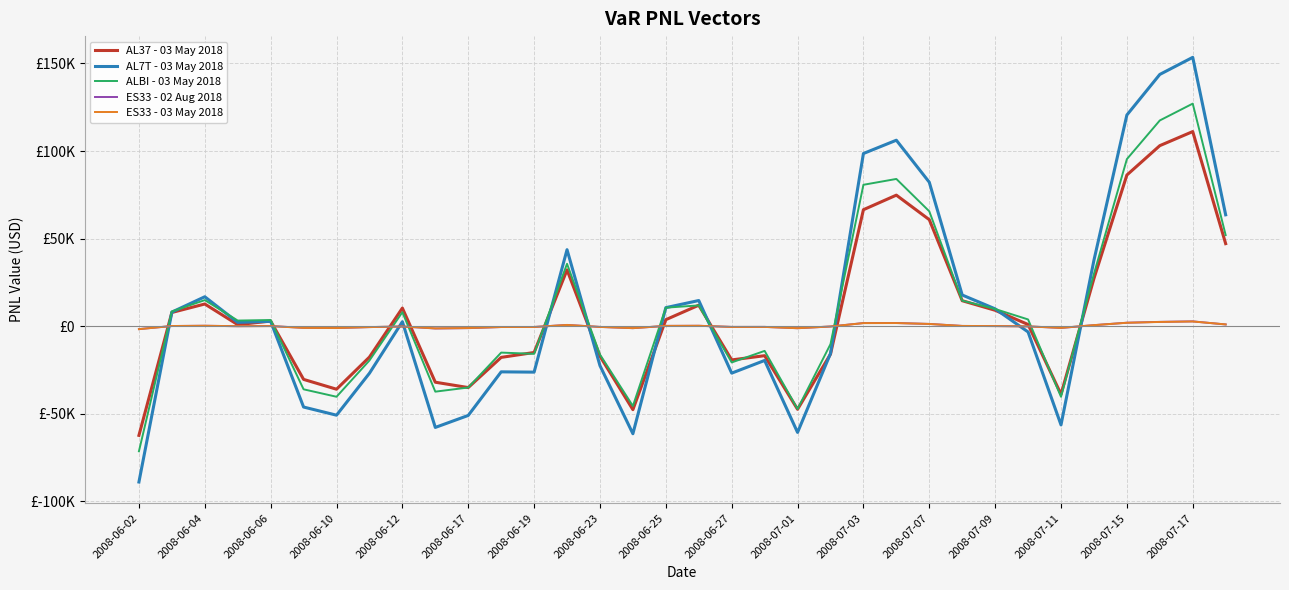

What is the difference between the maximum and minimum values in the AL37 - 03 May 2018 series?

173498.0